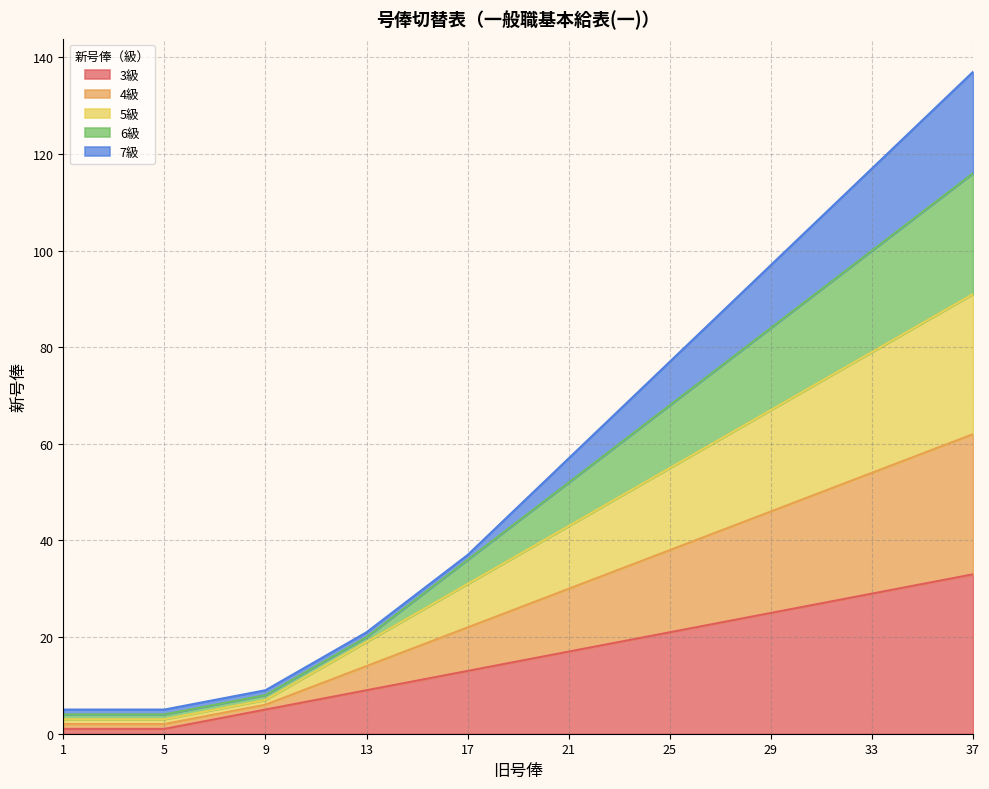

What is the sum of the 5級 values at 20 and 34?

122